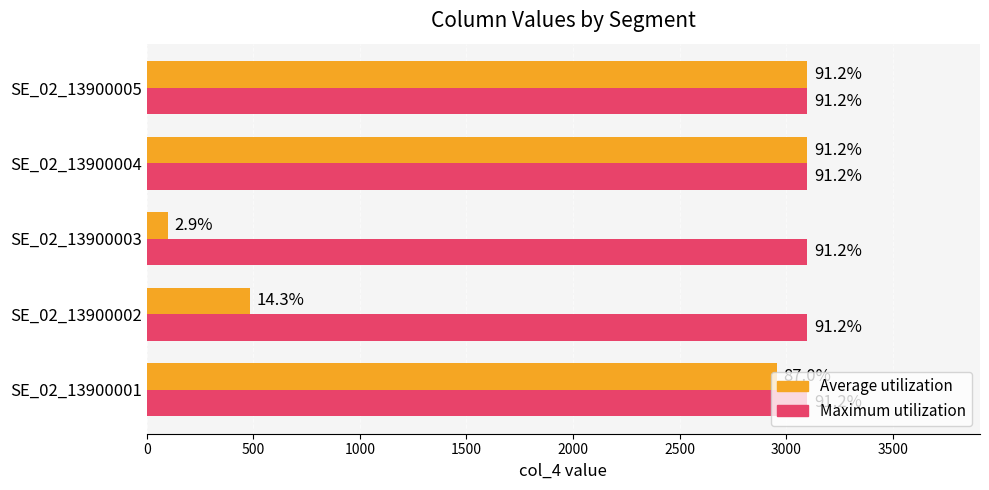

What is the value of the Average utilization bar at the 1st from the left?

2957.7